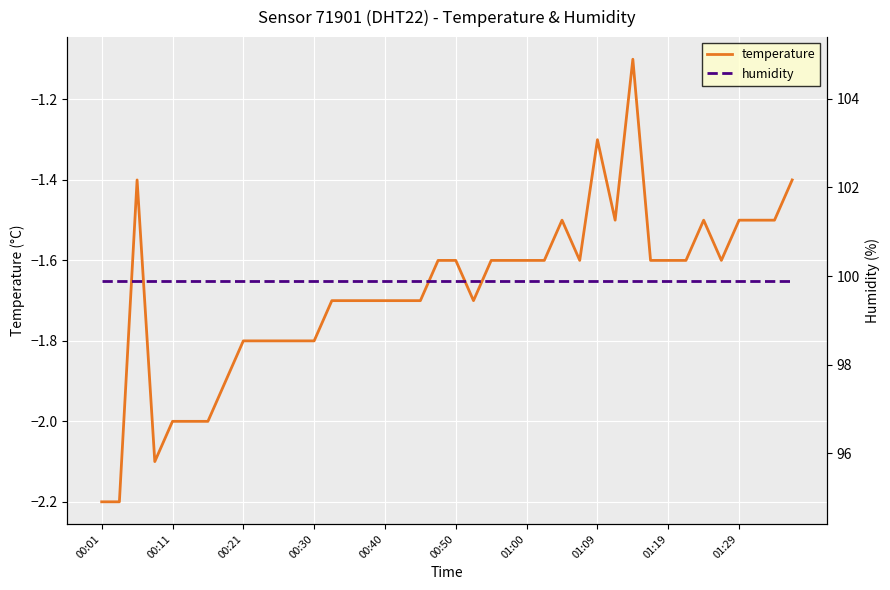

True or false: temperature and humidity intersect in this chart.

False